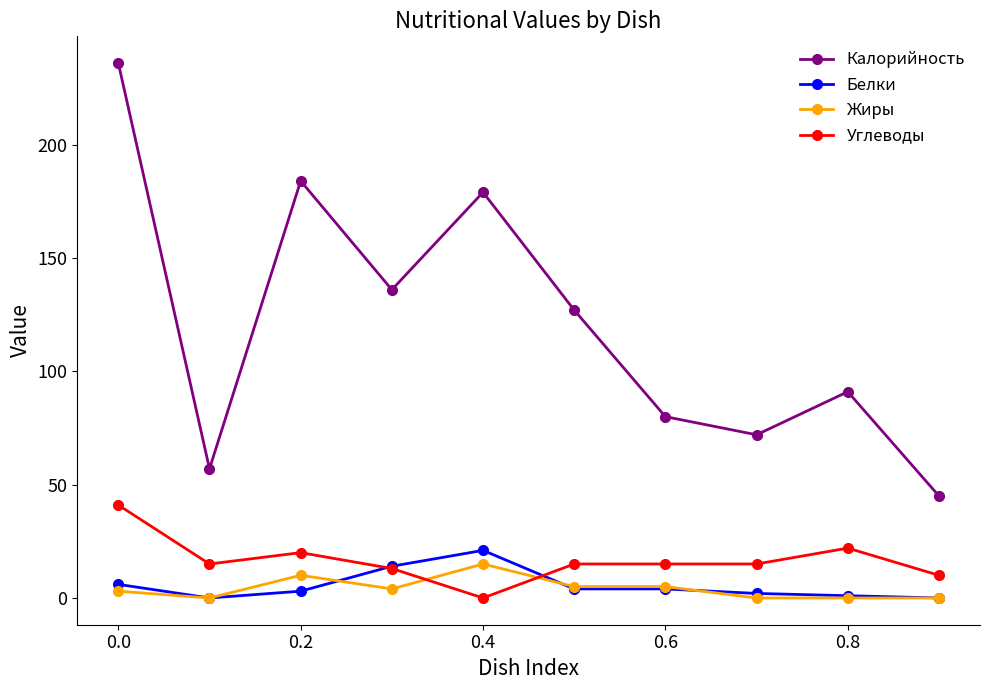

What is the greatest value displayed?

236